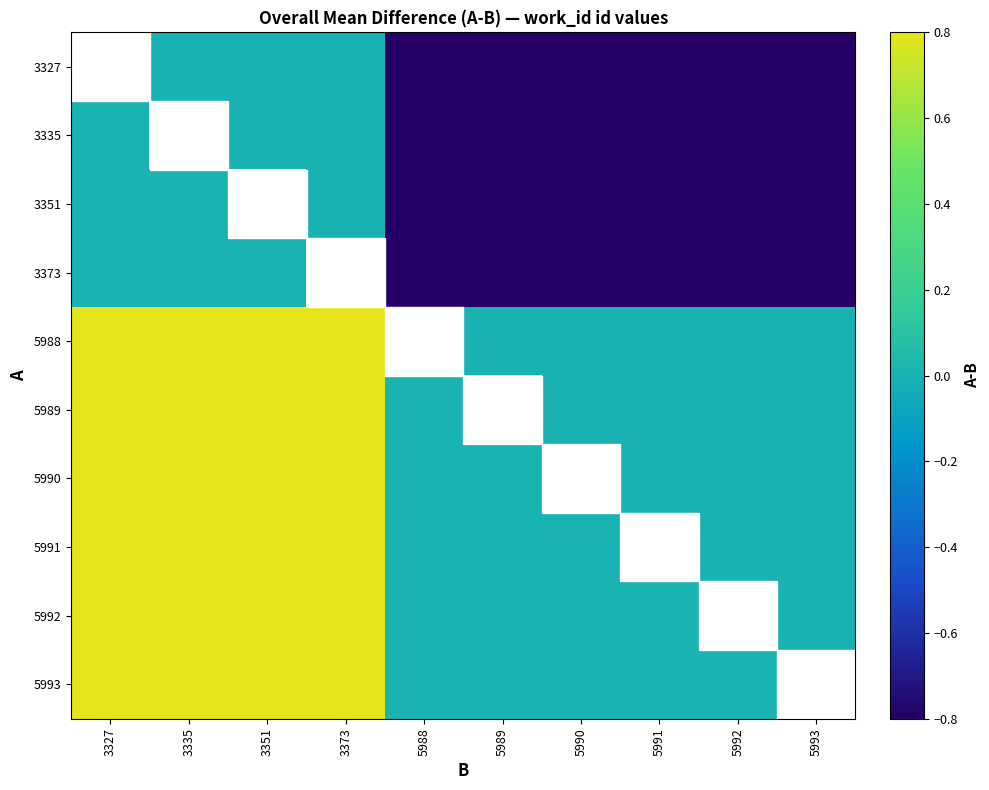

The value of 5990 at 5991 is -0.0. True or false?

True